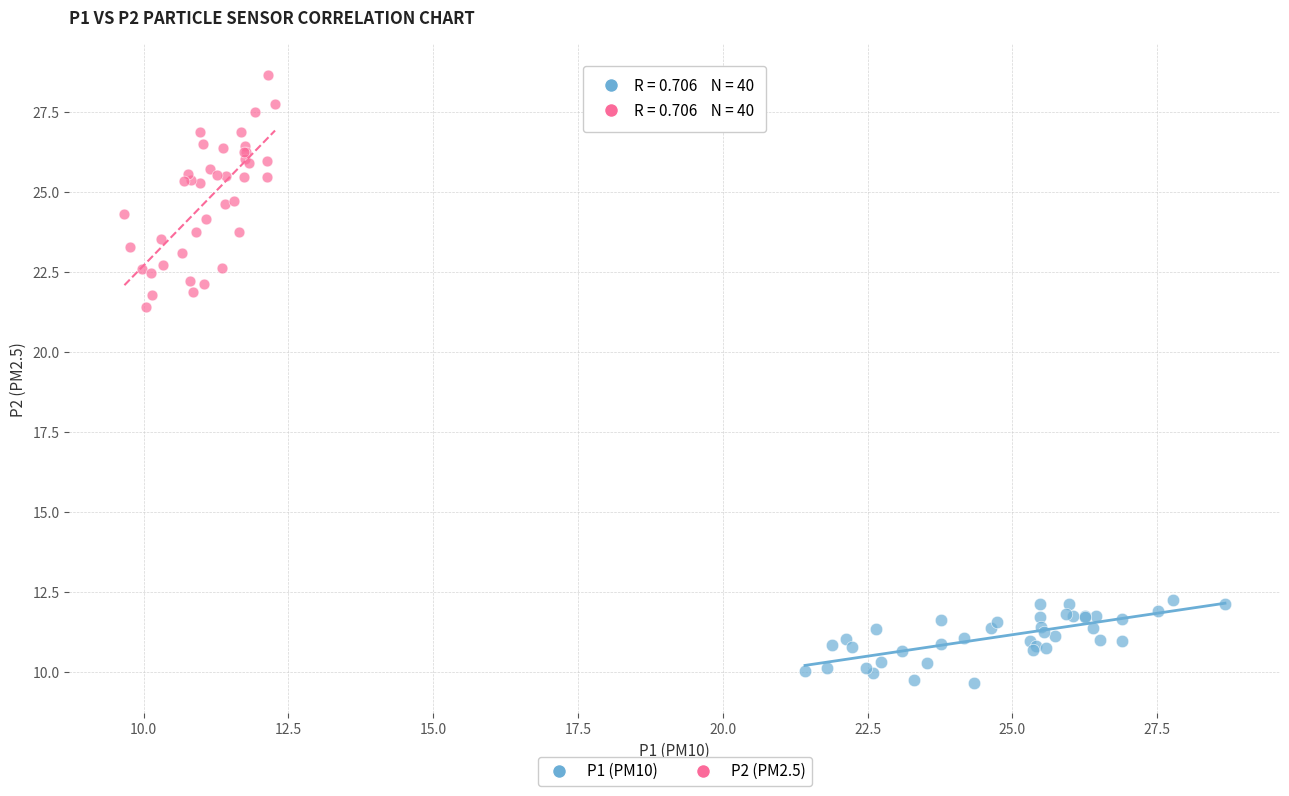

Which series has the widest spread of Y values?

P2 (PM2.5)